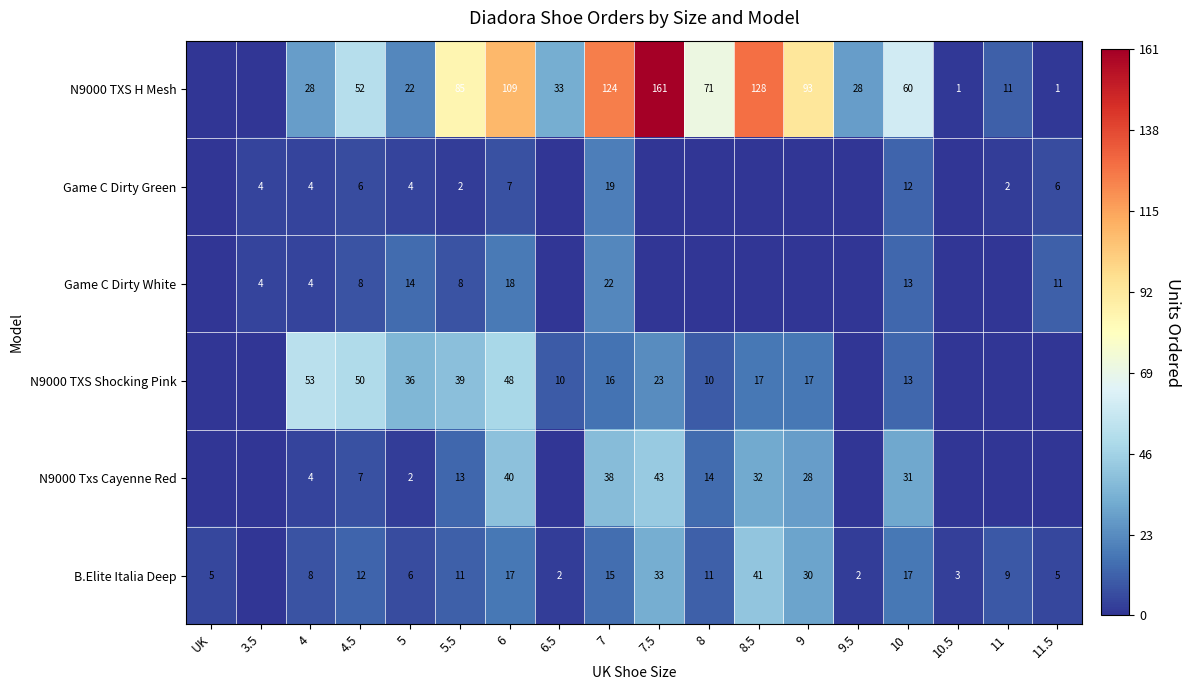

At UK, list the series in order from smallest to largest.

N9000 TXS H Mesh, Game C Dirty Green, Game C Dirty White, N9000 TXS Shocking Pink, N9000 Txs Cayenne Red, B.Elite Italia Deep